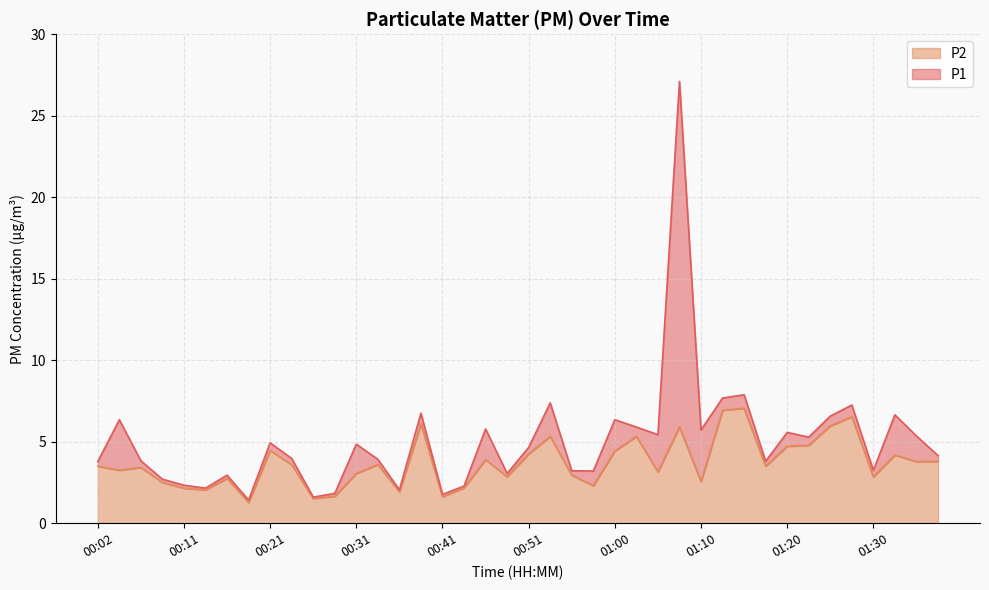

What is the label of the 39th point from the left?

01:35